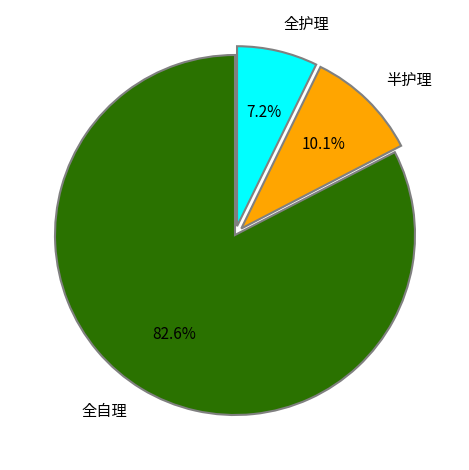

To the nearest percent, what is the combined percentage of 全自理 and 半护理?

93%